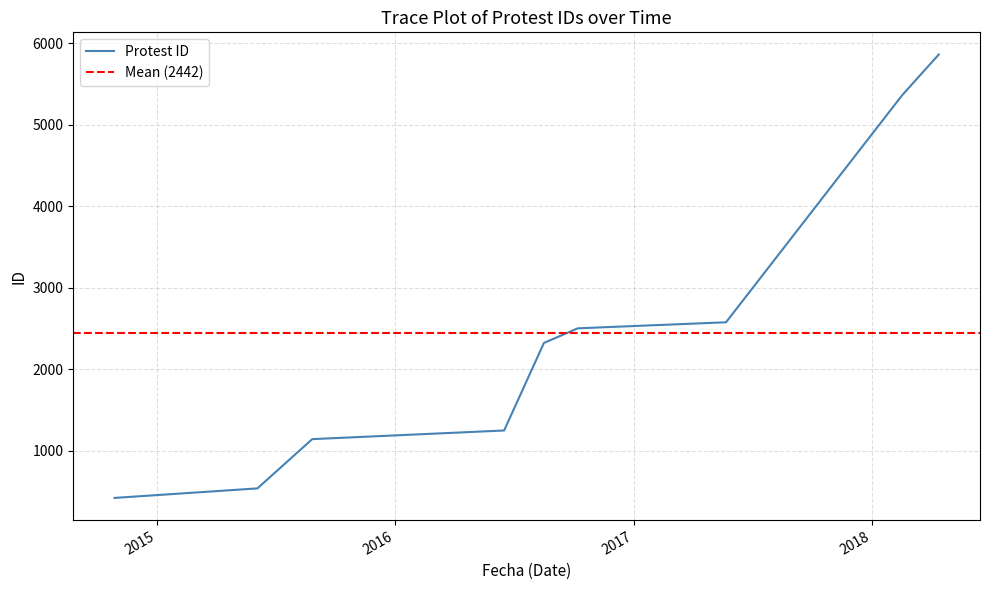

List the labels in order of value, smallest first.

2014-10-28, 2015-06-04, 2015-08-27, 2016-06-16, 2016-08-16, 2016-10-07, 2017-05-22, 2018-02-16, 2018-04-13